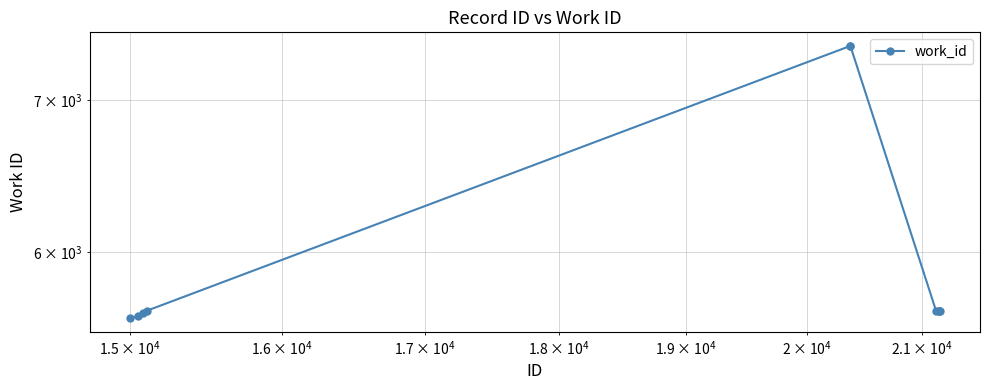

How many data points are less than 5657?

3